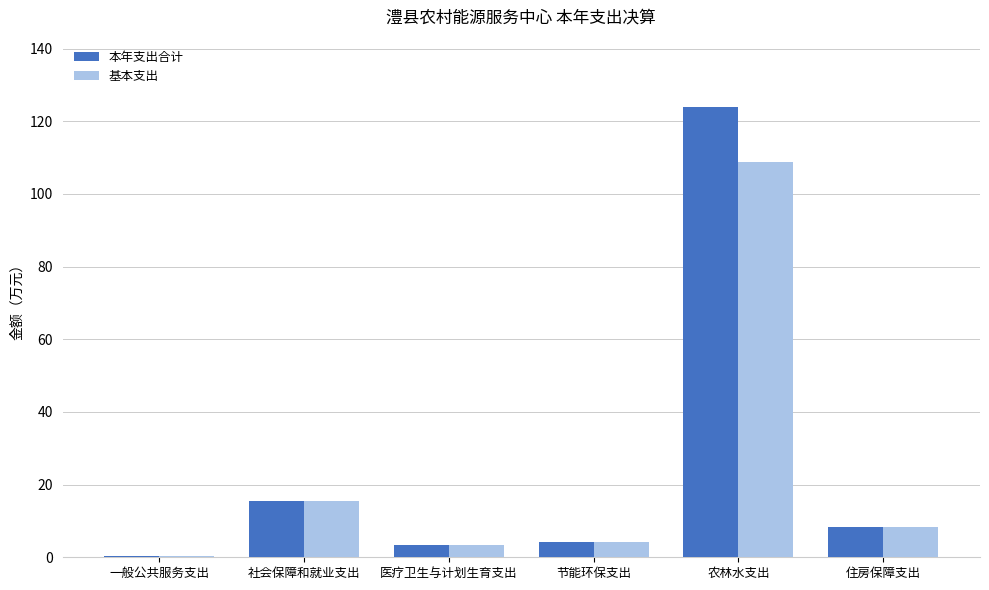

Between 社会保障和就业支出 and 农林水支出, which series saw the biggest shift?

本年支出合计